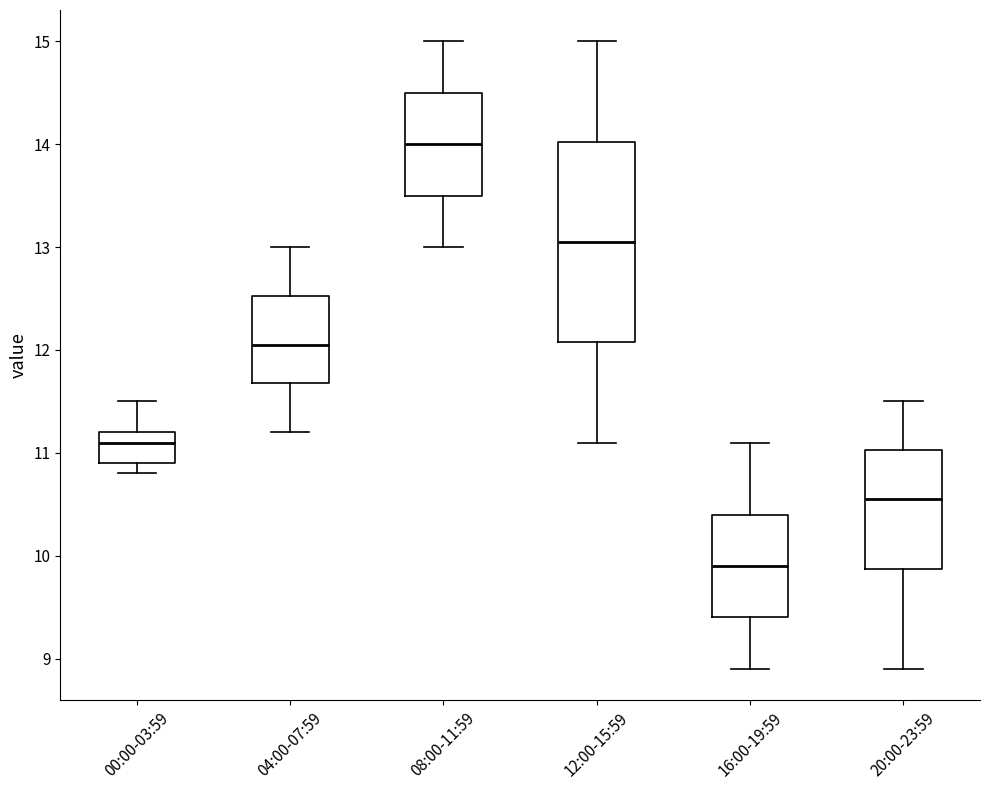

Reading left to right, read every box against the y-axis: the position of its median line, the range the box covers, and the ends of its whiskers. The values are not printed on the chart, so give them approximately, as read against the axis.

00:00-03:59: median 11.1, box 10.9 to 11.2, whiskers 10.8 to 11.5
04:00-07:59: median 12.1, box 11.7 to 12.5, whiskers 11.2 to 13.0
08:00-11:59: median 14.0, box 13.5 to 14.5, whiskers 13.0 to 15.0
12:00-15:59: median 13.1, box 12.1 to 14.0, whiskers 11.1 to 15.0
16:00-19:59: median 9.9, box 9.4 to 10.4, whiskers 8.9 to 11.1
20:00-23:59: median 10.6, box 9.9 to 11.0, whiskers 8.9 to 11.5